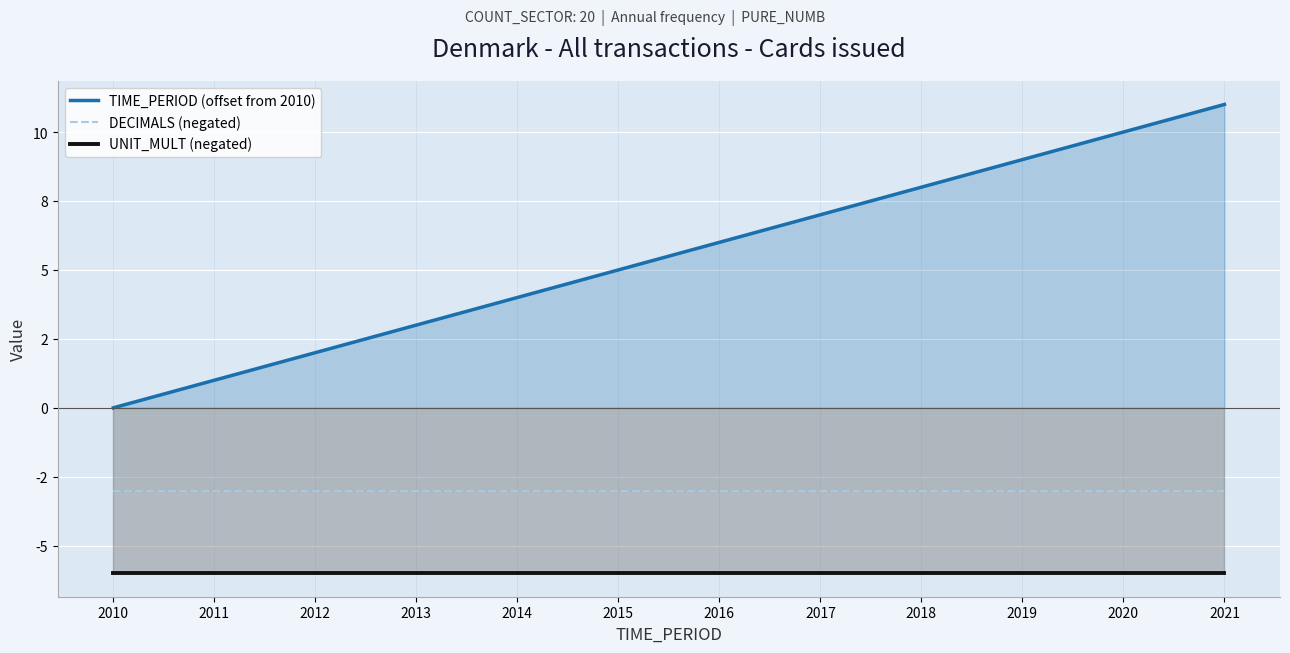

Is it true that UNIT_MULT (negated) equals -6 at 2014?

True